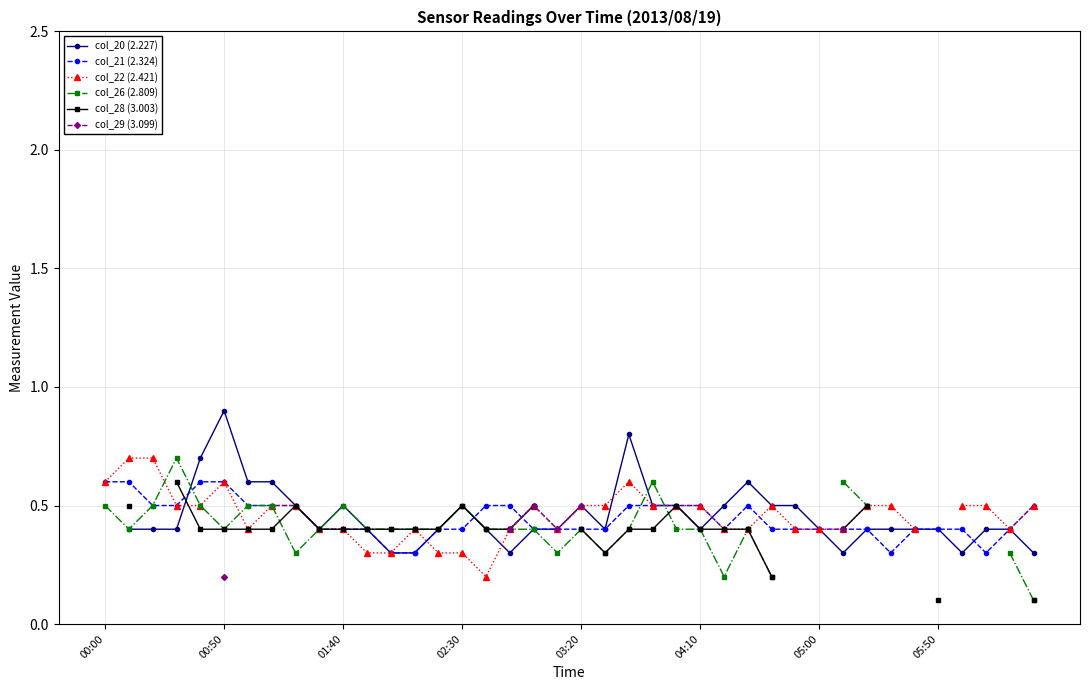

Does the chart have visible grid lines?

Yes